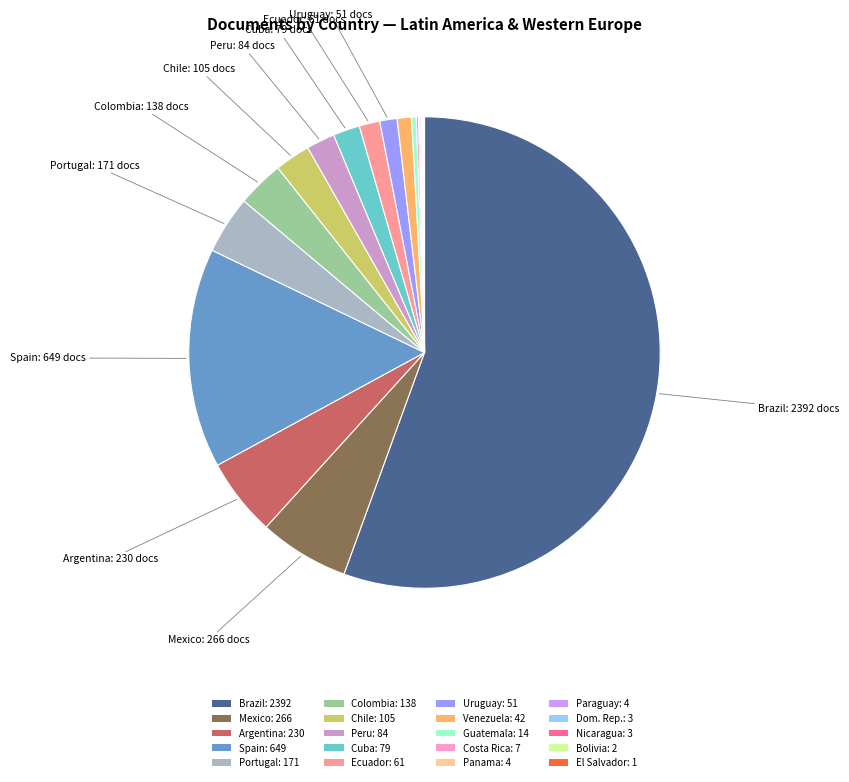

Which has a higher value, Uruguay: 51 or Mexico: 266?

Mexico: 266